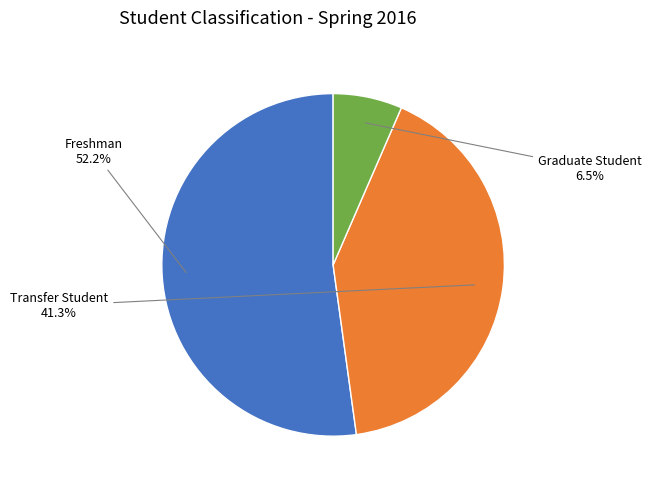

Is there any slice that represents more than half of the pie?

Yes